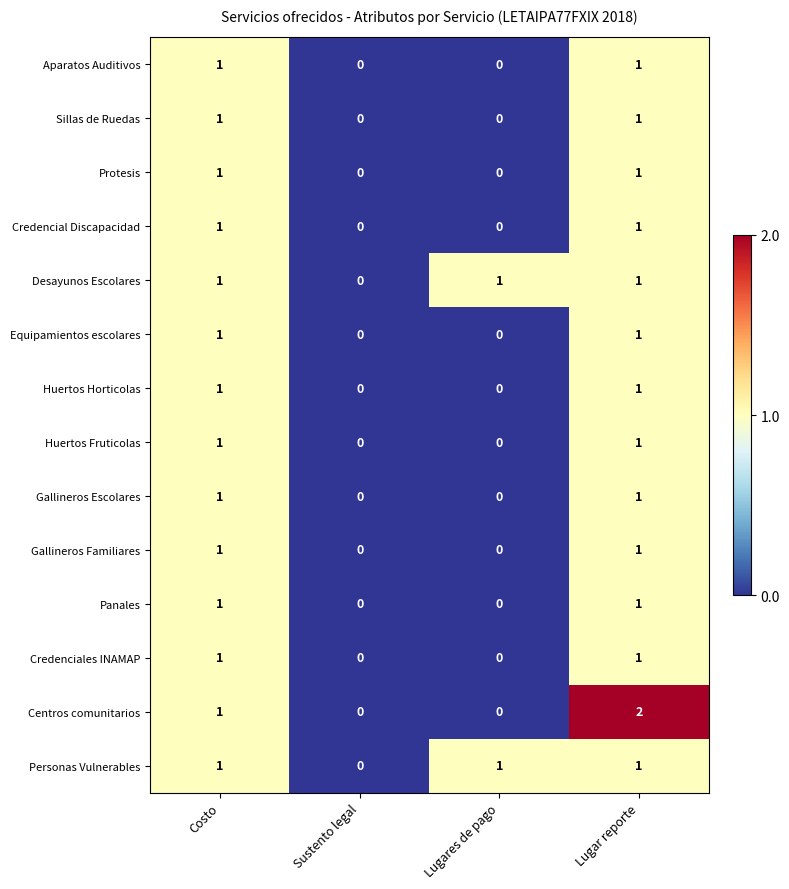

How many categories are shown in the chart?

4